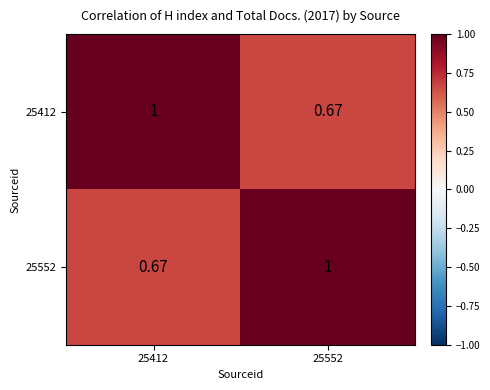

Is the value of 25412 at 25552 greater than the value of 25552 at 25552?

No